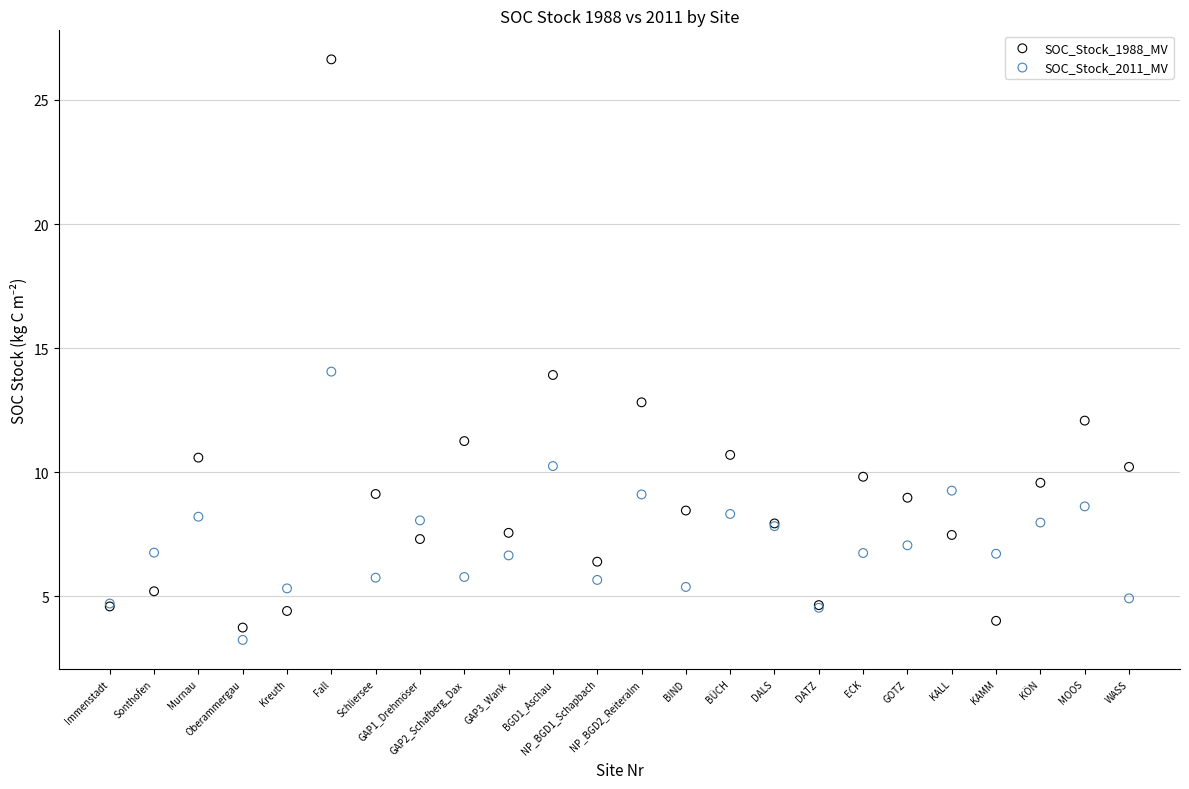

Which series contains the lowest Y value?

SOC_Stock_2011_MV